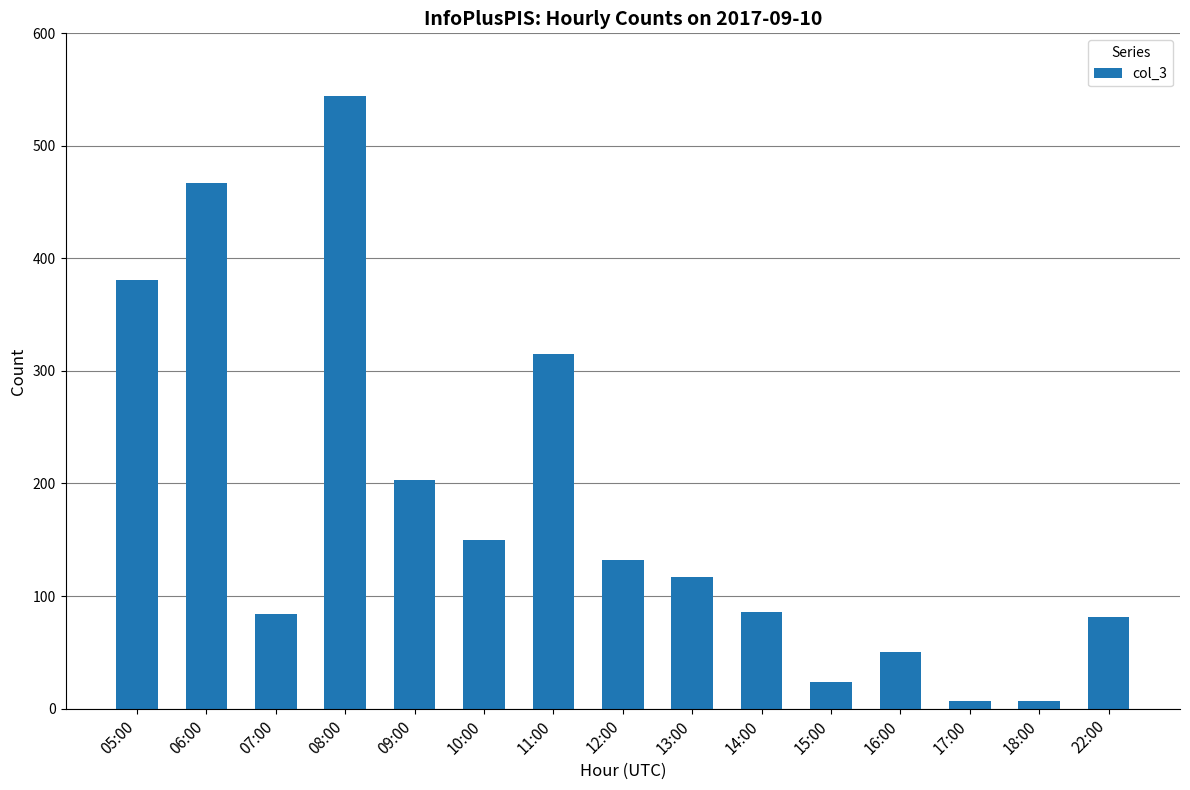

How many series are shown in this chart?

1